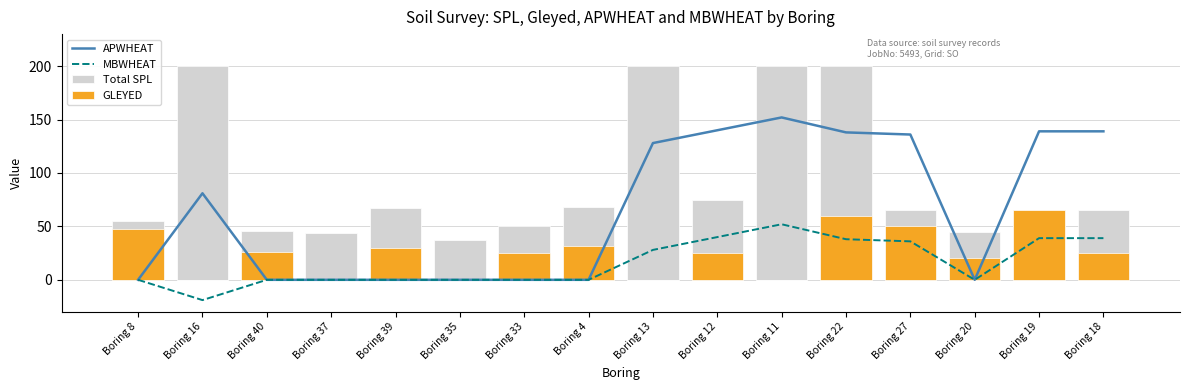

Reading left to right, what are all the values shown in this chart?

APWHEAT: 0	81	0	0	0	0	0	0	128	140	152	138	136	0	139	139
MBWHEAT: 0	-19	0	0	0	0	0	0	28	40	52	38	36	0	39	39
Total SPL: 55	200	46	44	67	37	50	68	200	75	200	200	65	45	65	65
GLEYED: 48	0	26	0	30	0	25	32	0	25	0	60	50	20	65	25